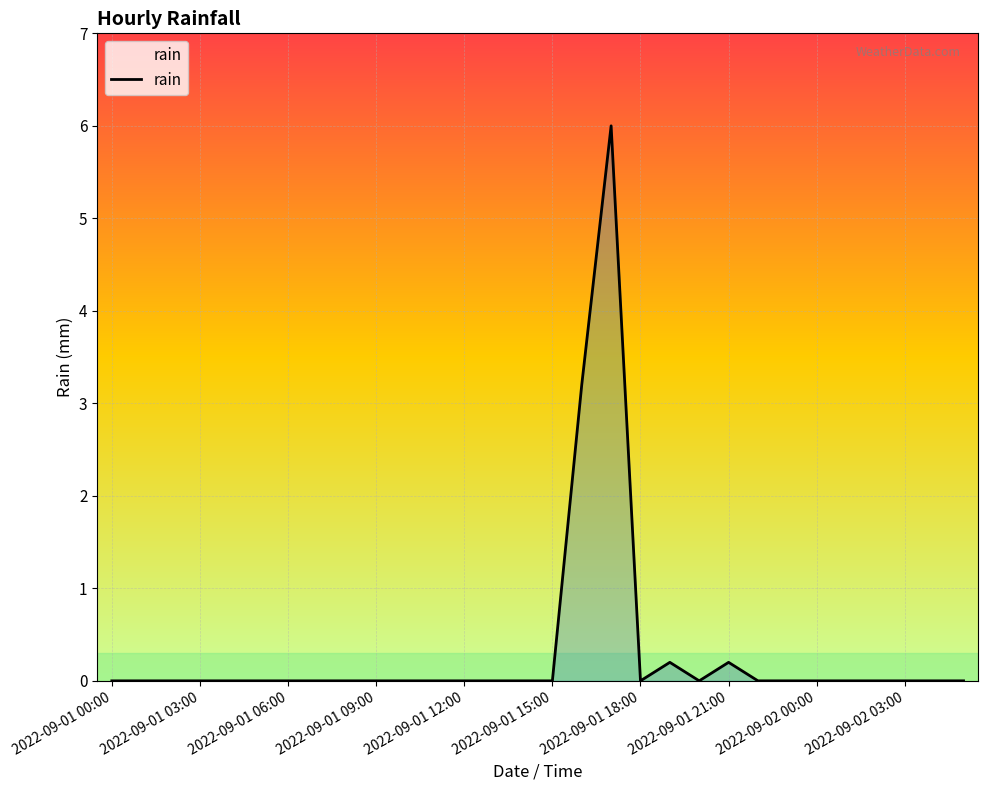

How many categories are shown in the chart?

30